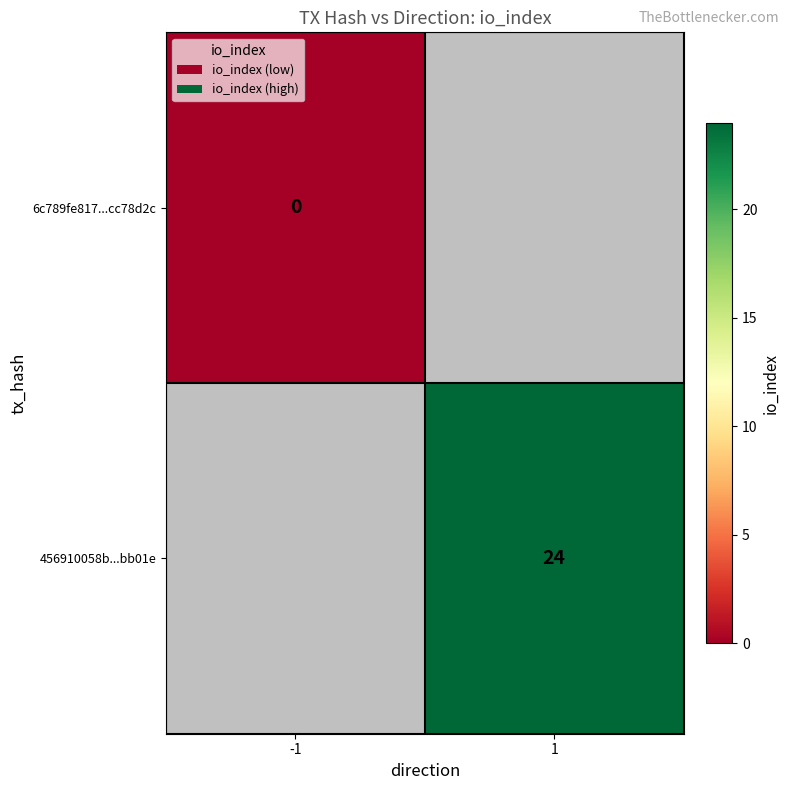

Is the value of 6c789fe817...cc78d2c at -1 greater than the value of 456910058b...bb01e at 1?

No